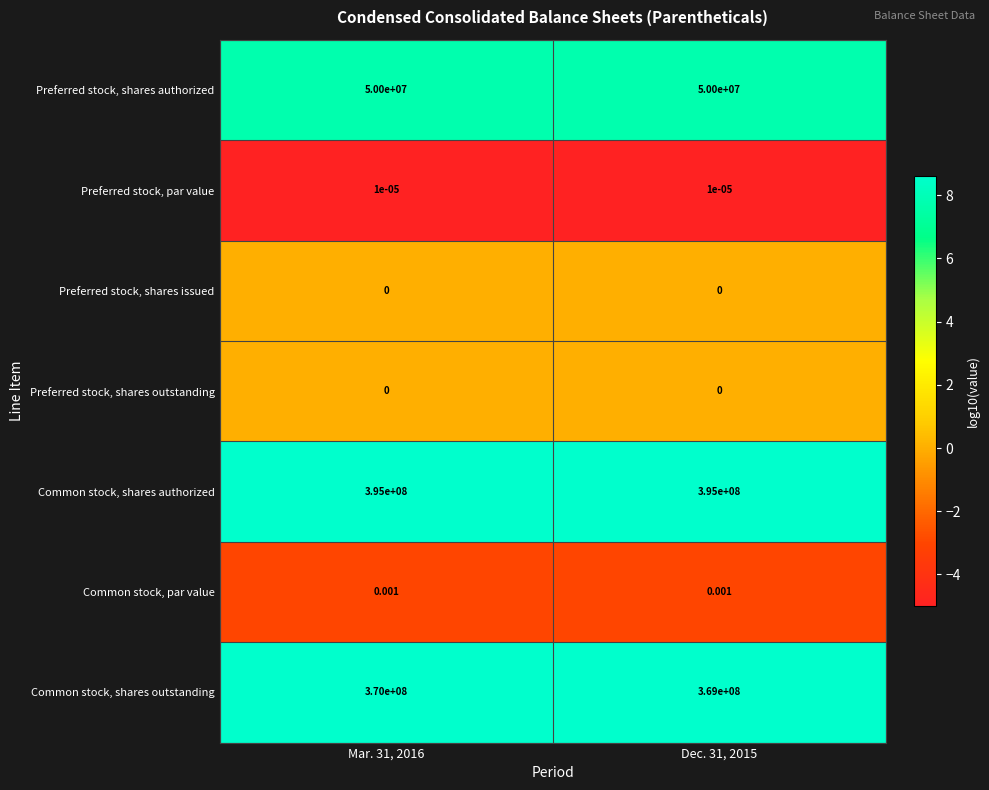

Which series has the widest spread of values?

Common stock, shares outstanding